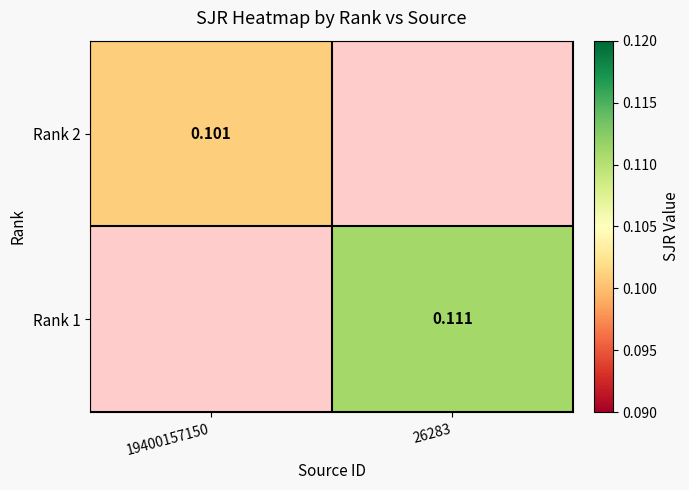

Is the value of Rank 1 at 26283 greater than the value of Rank 2 at 19400157150?

Yes